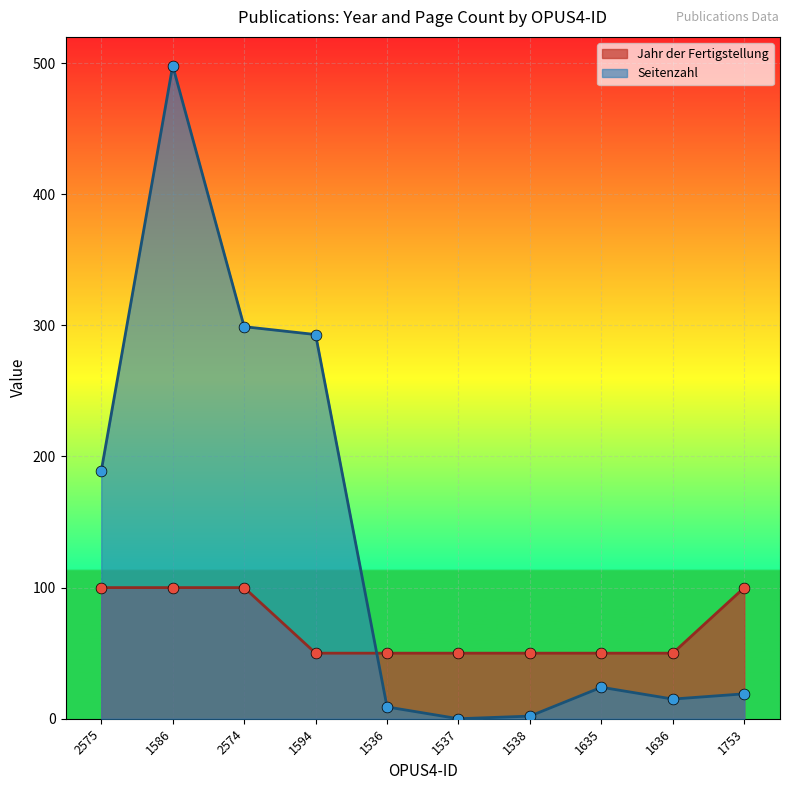

Is the value of Jahr der Fertigstellung at 1636 greater than the value of Seitenzahl at 2575?

No